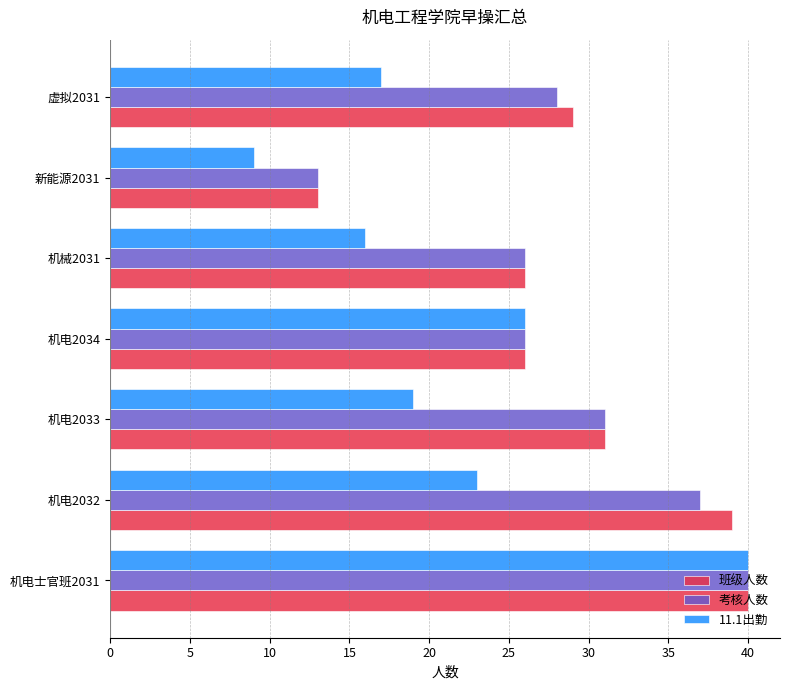

What is the highest value of the 11.1出勤 series?

40